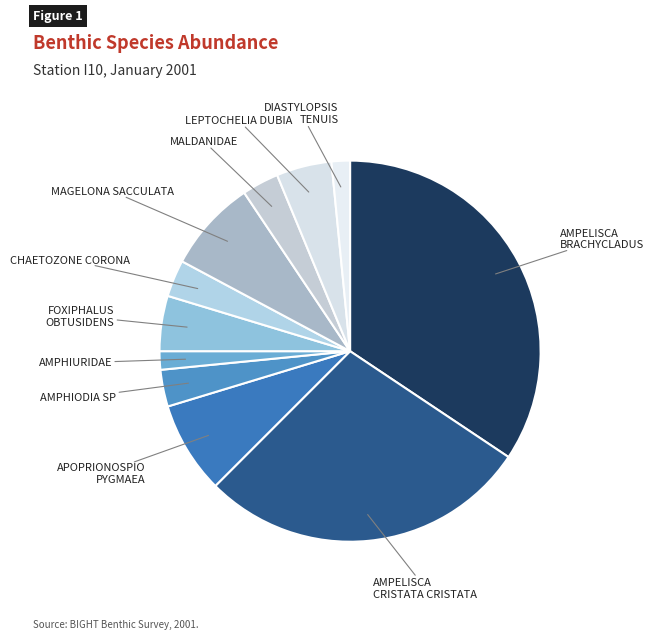

Approximately how many times larger is the value at AMPHIURIDAE compared to MALDANIDAE?

0.5